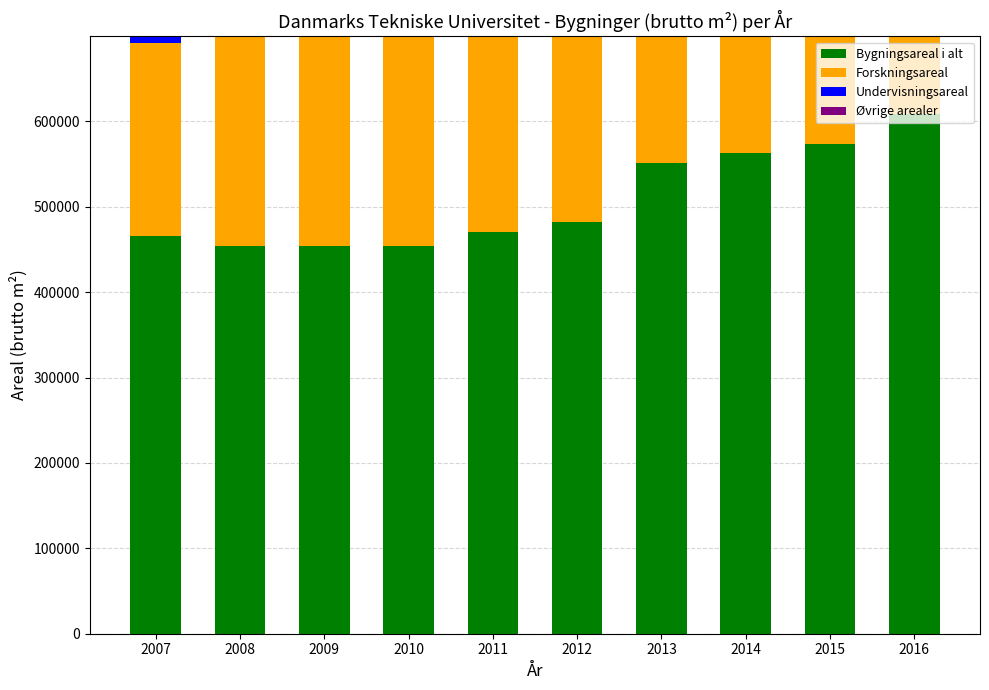

Reading left to right, what are all the values shown in this chart?

Bygningsareal i alt: 2007=465415.0	2008=454420.0	2009=454420.0	2010=454420.0	2011=469862.0	2012=482307.0	2013=550867.1	2014=562565.0	2015=573668.0	2016=608220.0
Forskningsareal: 2007=225869.0	2008=326575.2	2009=343602.6	2010=347730.8	2011=350301.3	2012=361477.7	2013=405135.7	2014=418120.0	2015=402292.8	2016=315743.5
Undervisningsareal: 2007=26115.0	2008=74903.3	2009=69869.1	2010=65567.3	2011=67592.1	2012=72632.8	2013=90379.5	2014=90950.0	2015=109194.9	2016=116711.7
Øvrige arealer: 2007=213431.0	2008=52941.4	2009=40948.2	2010=41121.8	2011=51968.6	2012=48196.5	2013=55351.9	2014=53495.0	2015=62180.4	2016=175764.8